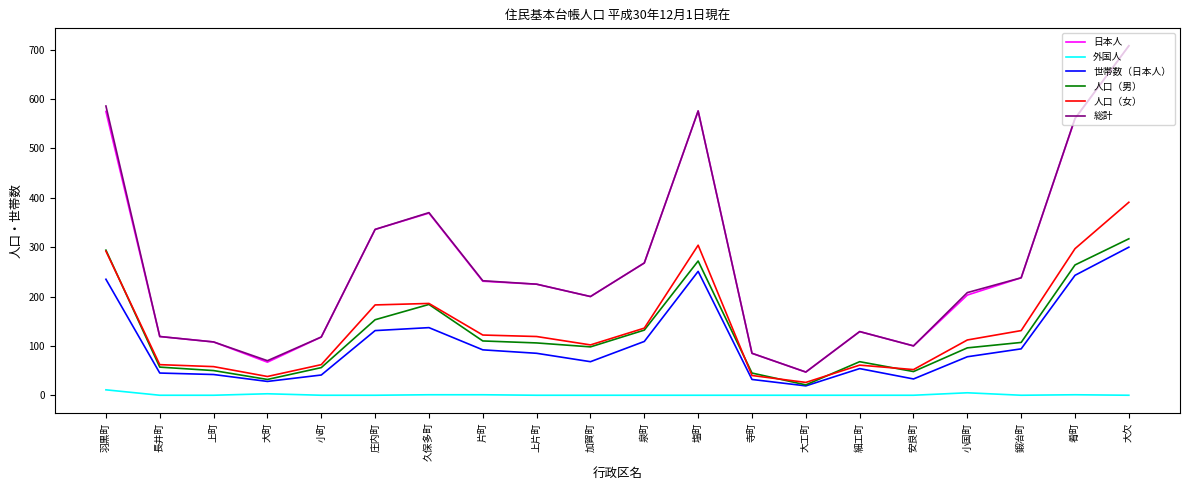

What is the total value across all series at 肴町?

1926